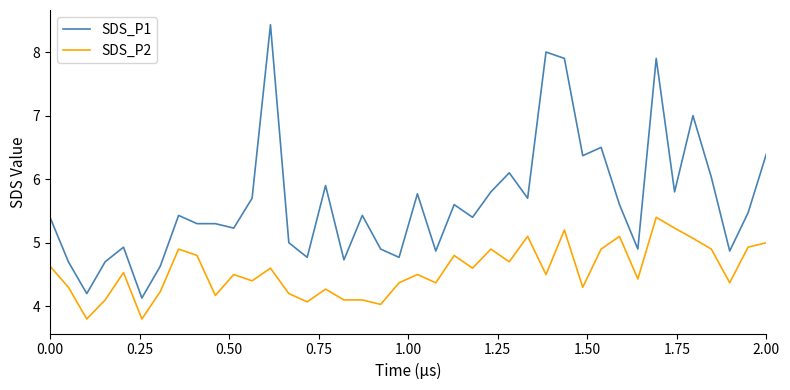

What is the lowest value of the SDS_P2 series?

3.8